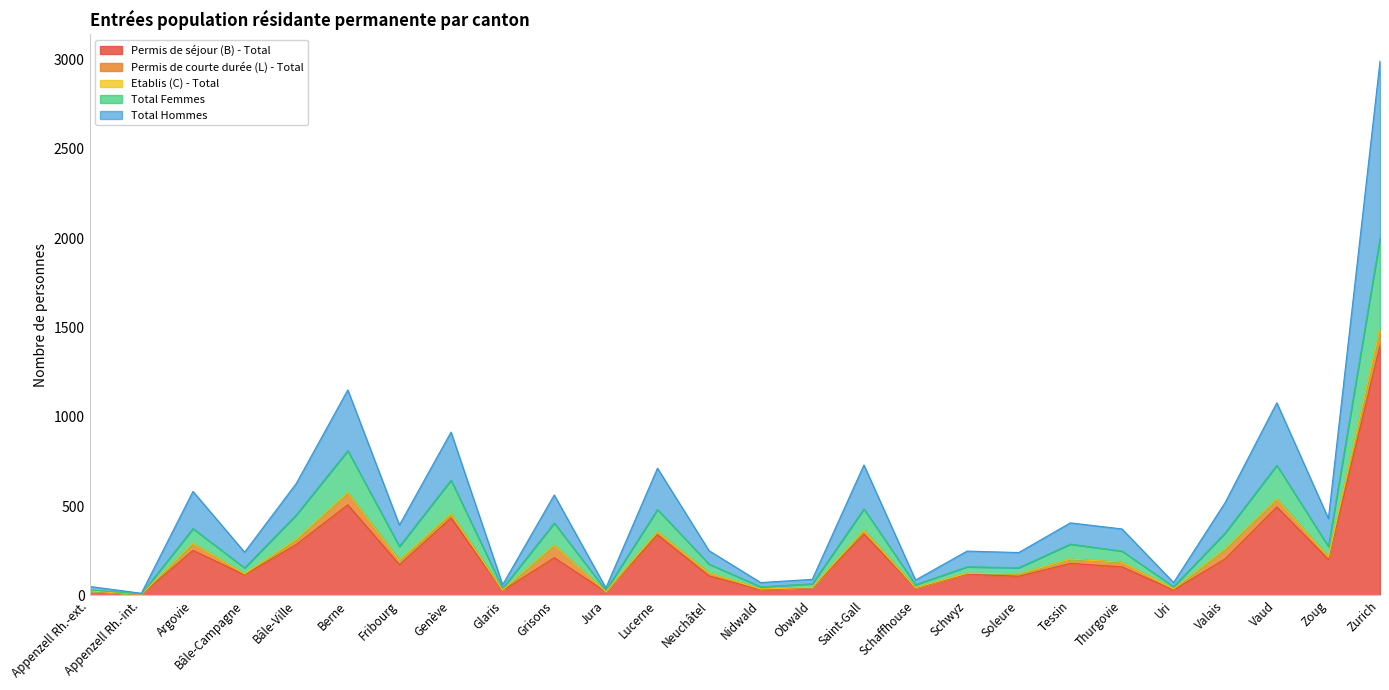

What position from the left is Valais?

23